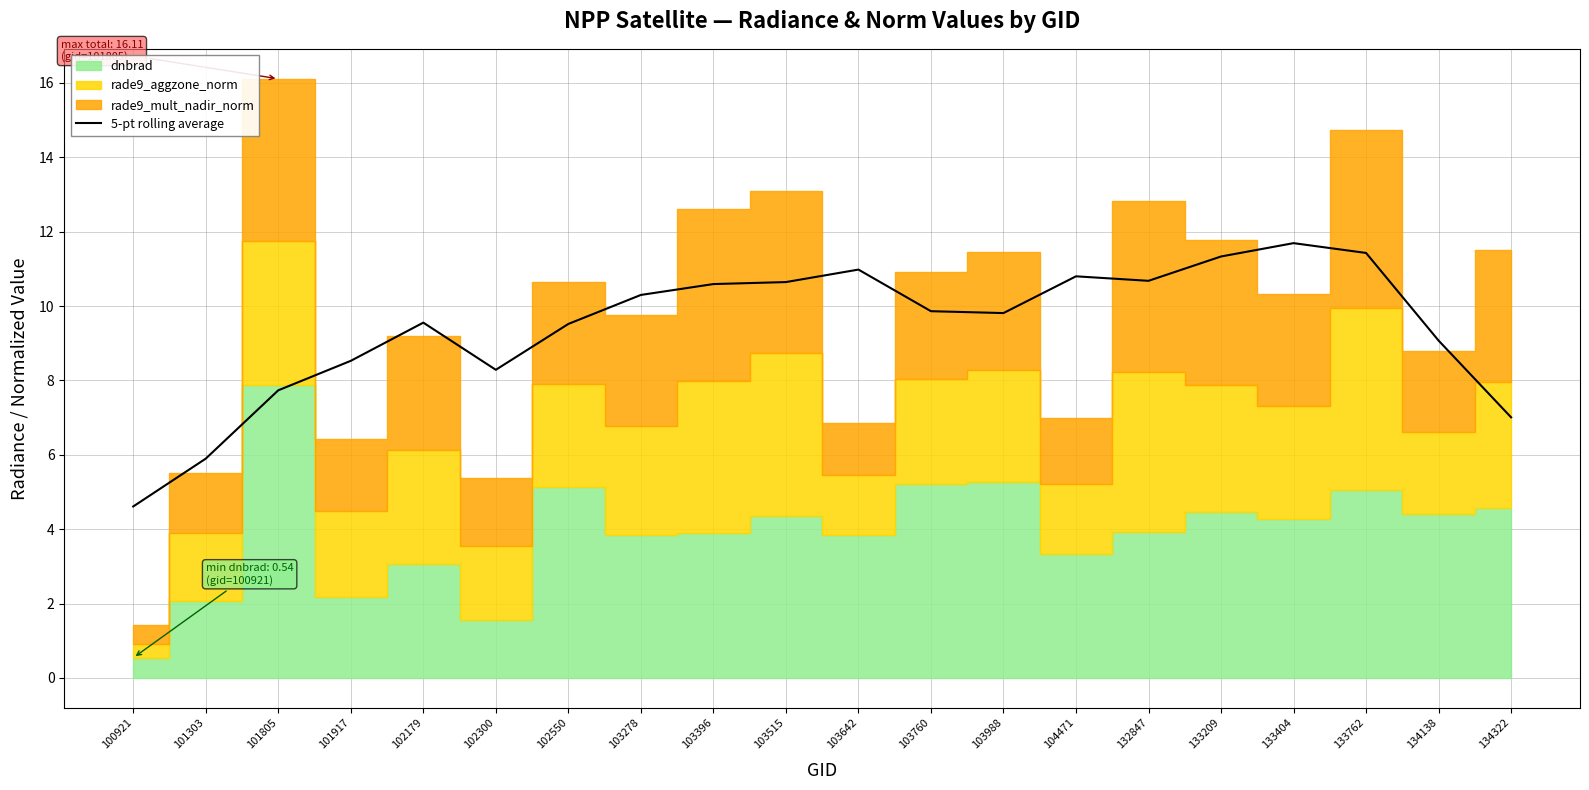

At which category does the data reach its first local peak?

102179